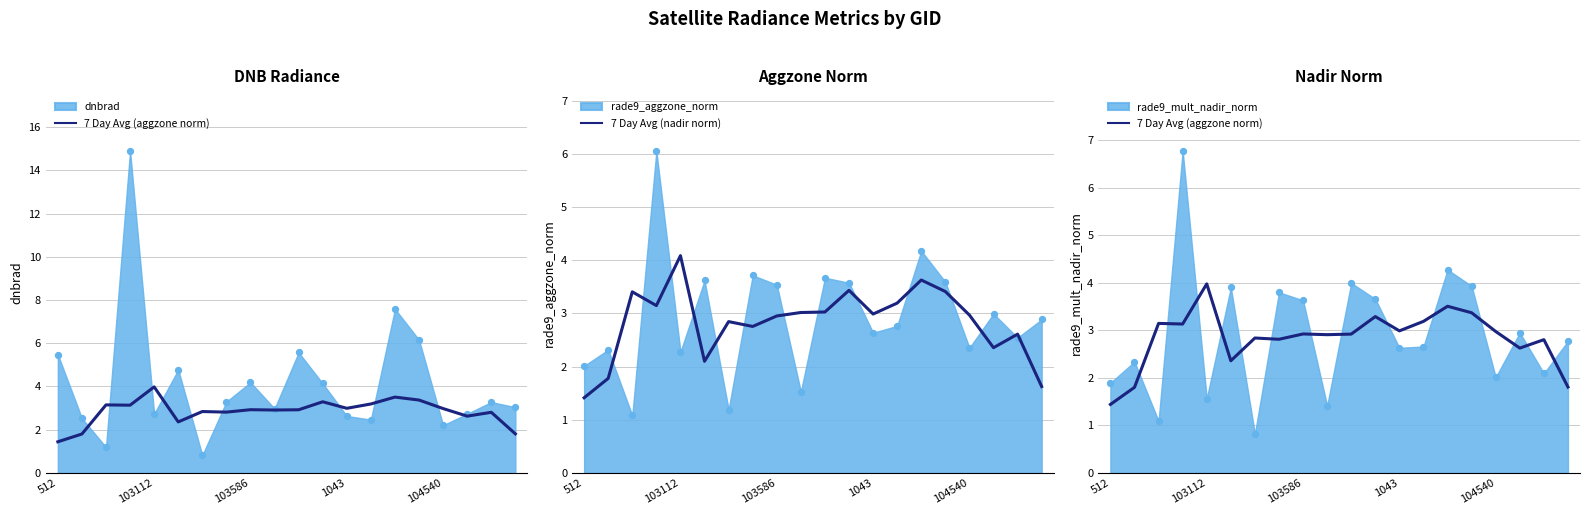

The 7 Day Avg (nadir norm) series shows 0.8 at 103586. True or false?

False